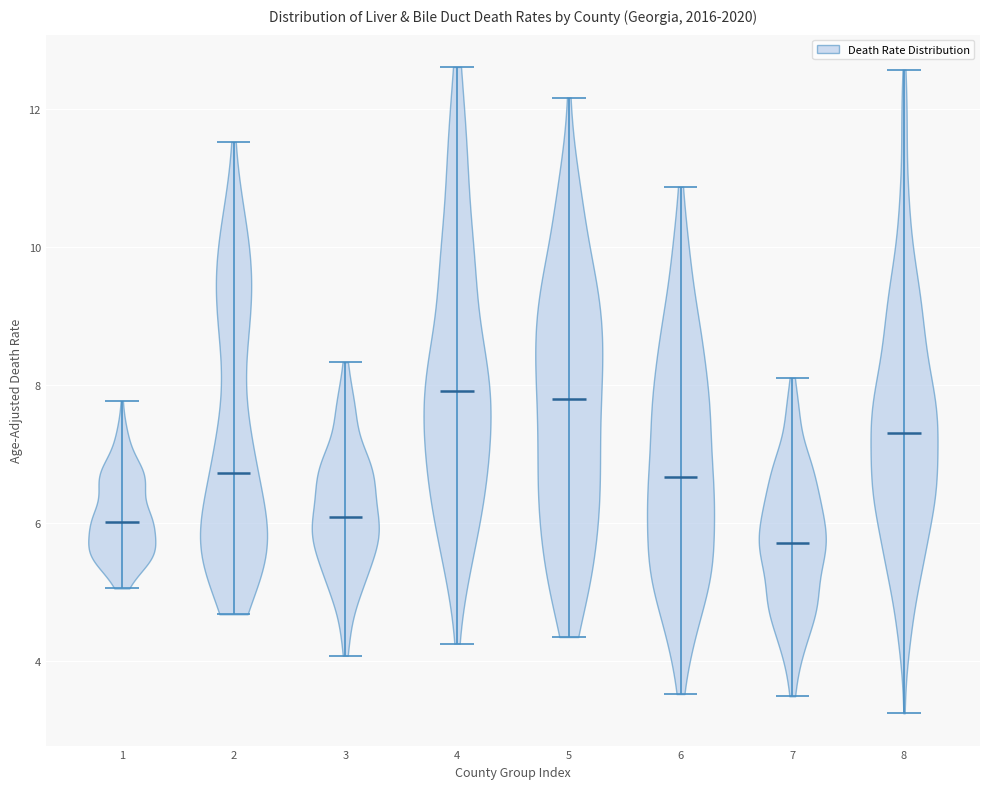

Reading left to right, read every violin against the y-axis: where its median line is, and the lowest and highest points it reaches. The values are not printed on the chart, so give them approximately, as read against the axis.

1: median line 6.0, lowest point 5.0, highest point 7.8
2: median line 6.8, lowest point 4.6, highest point 11.6
3: median line 6.0, lowest point 4.0, highest point 8.4
4: median line 8.0, lowest point 4.2, highest point 12.6
5: median line 7.8, lowest point 4.4, highest point 12.2
6: median line 6.6, lowest point 3.6, highest point 10.8
7: median line 5.8, lowest point 3.4, highest point 8.2
8: median line 7.2, lowest point 3.2, highest point 12.6